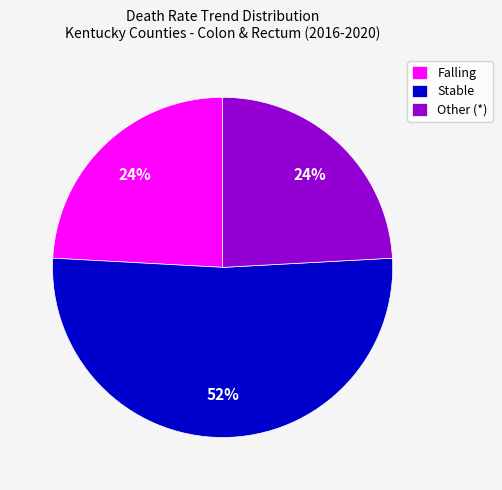

Which has a higher value, Stable or Other (*)?

Stable